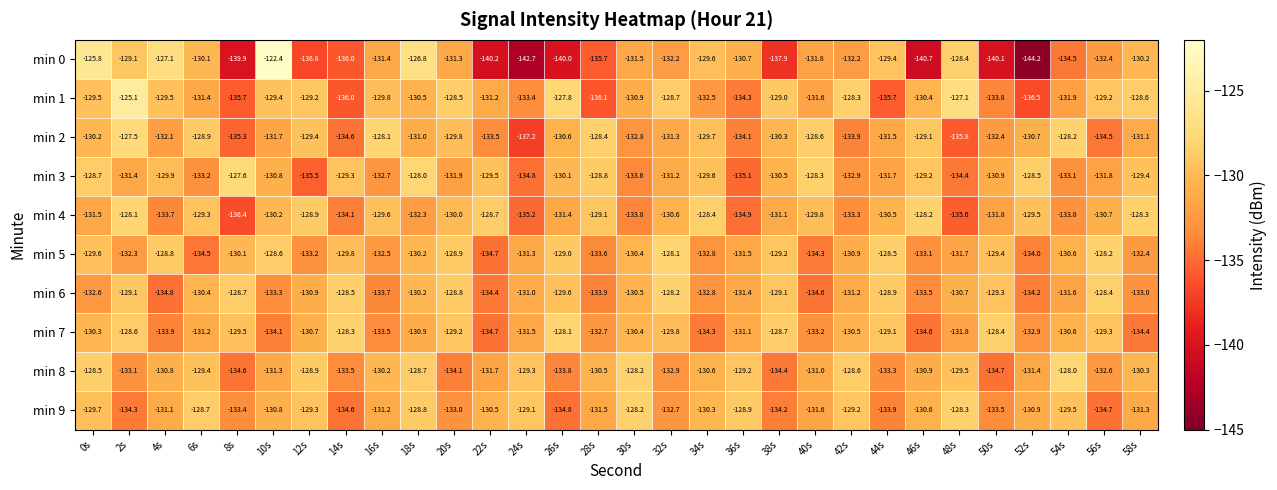

Is it true that min 2 equals -28.6 at 34s?

False